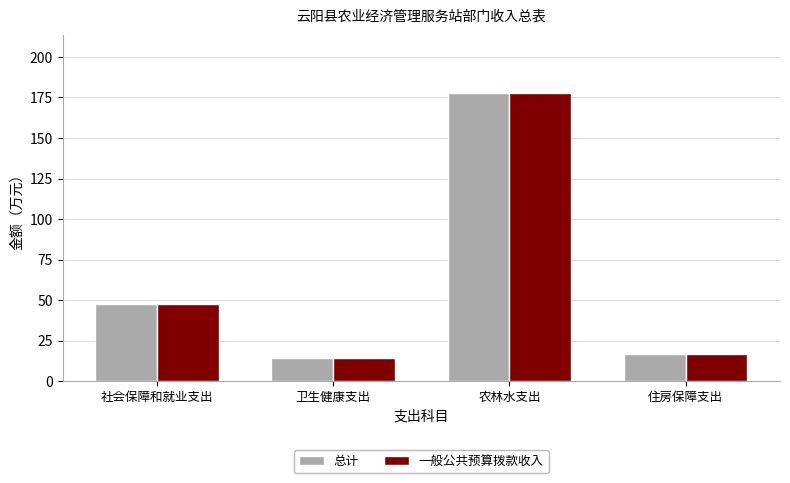

Which category has the highest value in the 一般公共预算拨款收入 series?

农林水支出